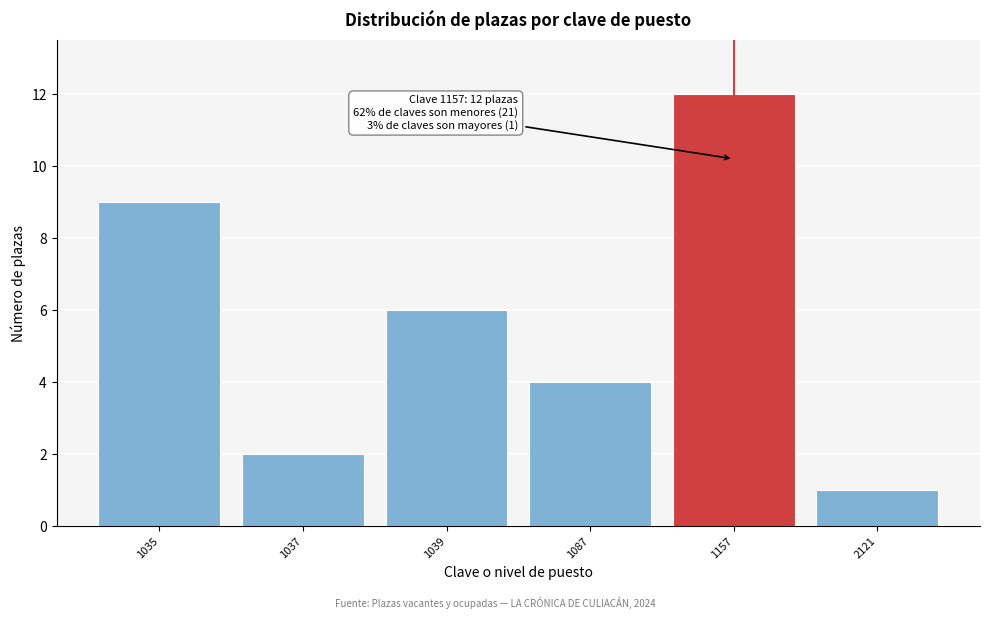

Reading left to right, transcribe all the data shown in this chart.

1035=9	1037=2	1039=6	1087=4	1157=12	2121=1